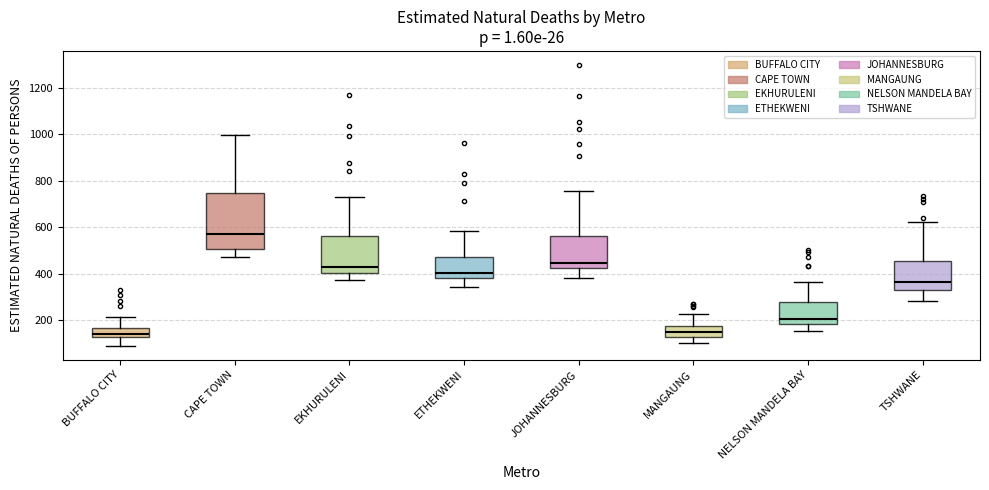

Reading left to right, transcribe this box plot: for each box, give where its median line is, the range the box spans, and where its two whiskers end, as read against the y-axis. The values are not printed on the chart, so give them approximately, as read against the axis.

BUFFALO CITY: median 140, box 120 to 160, whiskers 100 to 220
CAPE TOWN: median 560, box 500 to 740, whiskers 480 to 1000
EKHURULENI: median 420, box 400 to 560, whiskers 380 to 720
ETHEKWENI: median 400, box 380 to 480, whiskers 340 to 580
JOHANNESBURG: median 440, box 420 to 560, whiskers 380 to 760
MANGAUNG: median 140, box 120 to 180, whiskers 100 to 220
NELSON MANDELA BAY: median 200, box 180 to 280, whiskers 160 to 360
TSHWANE: median 360, box 340 to 460, whiskers 280 to 620